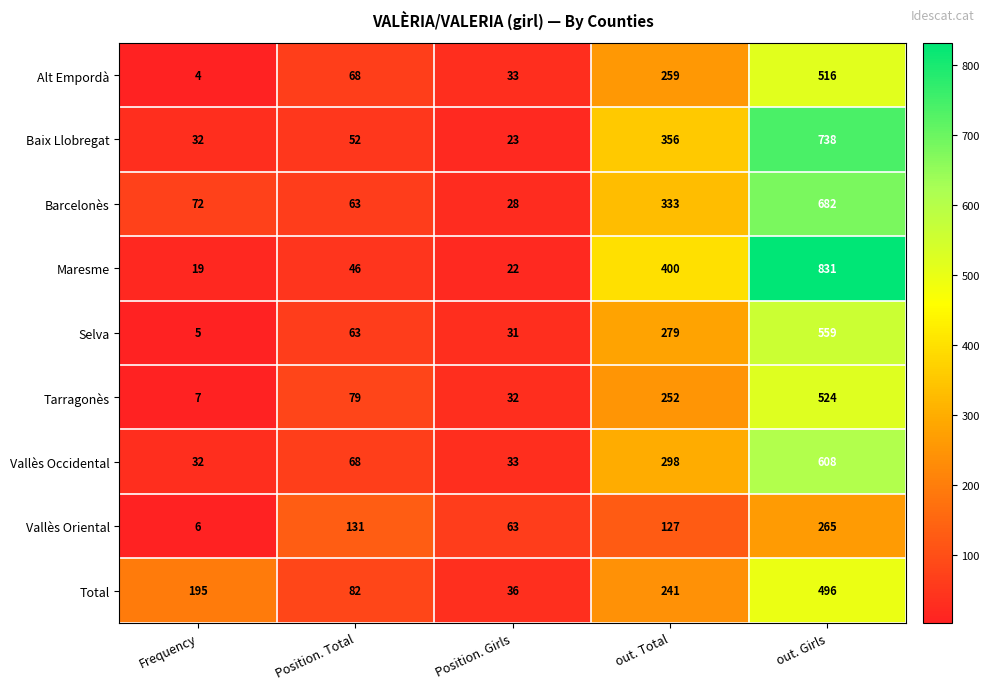

At which label is Total closest to 266?

out. Total